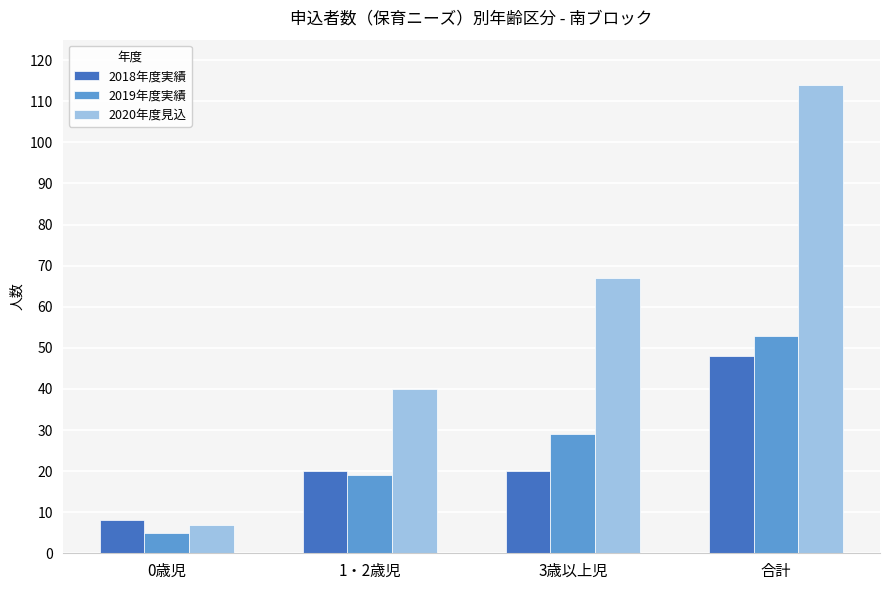

What is the sum of the 2019年度実績 values at 合計 and 1・2歳児?

72